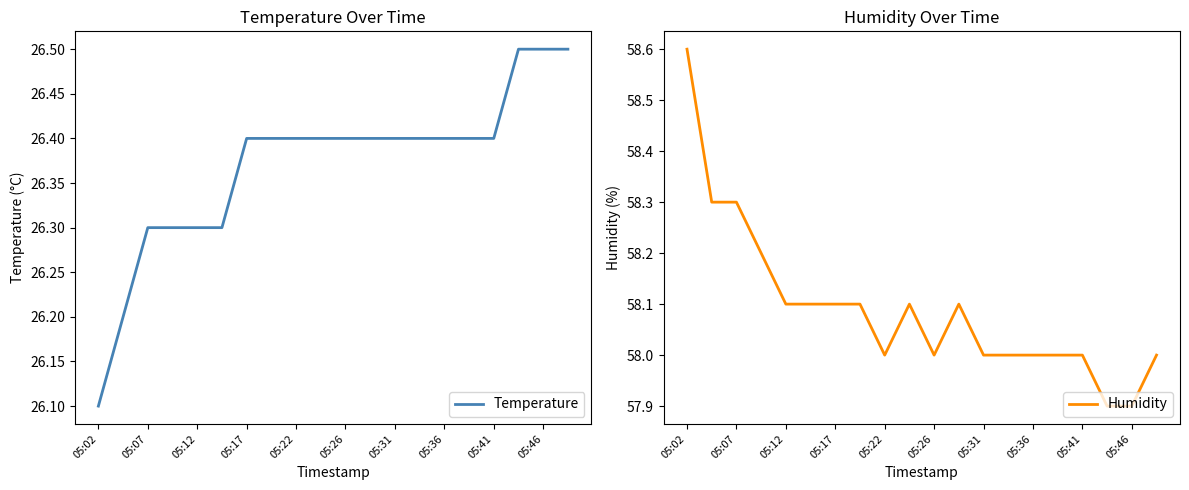

Which category has the highest value in the Humidity series?

05:02